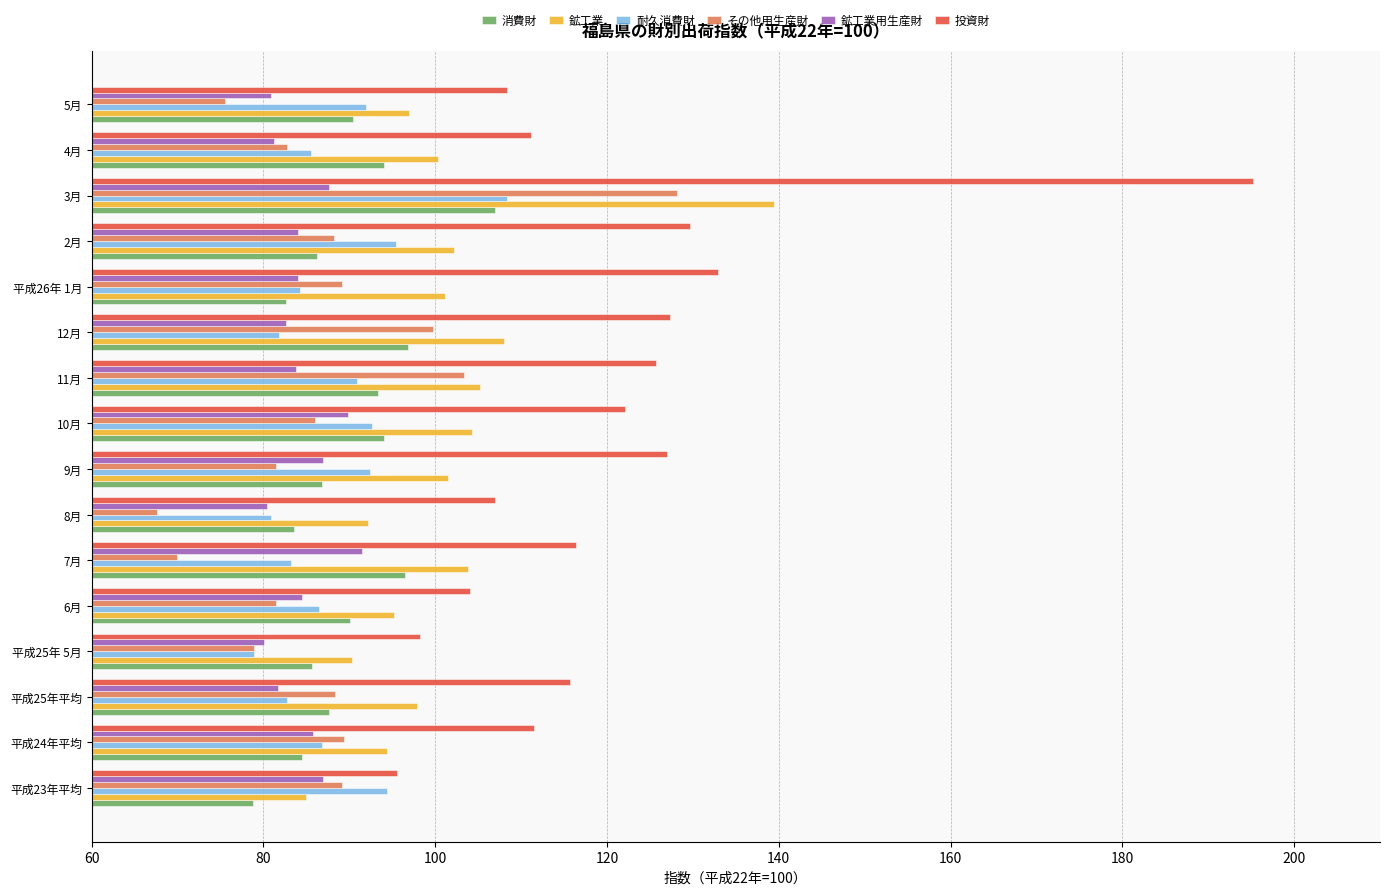

Which series changed the most between 3月 and 4月?

投資財